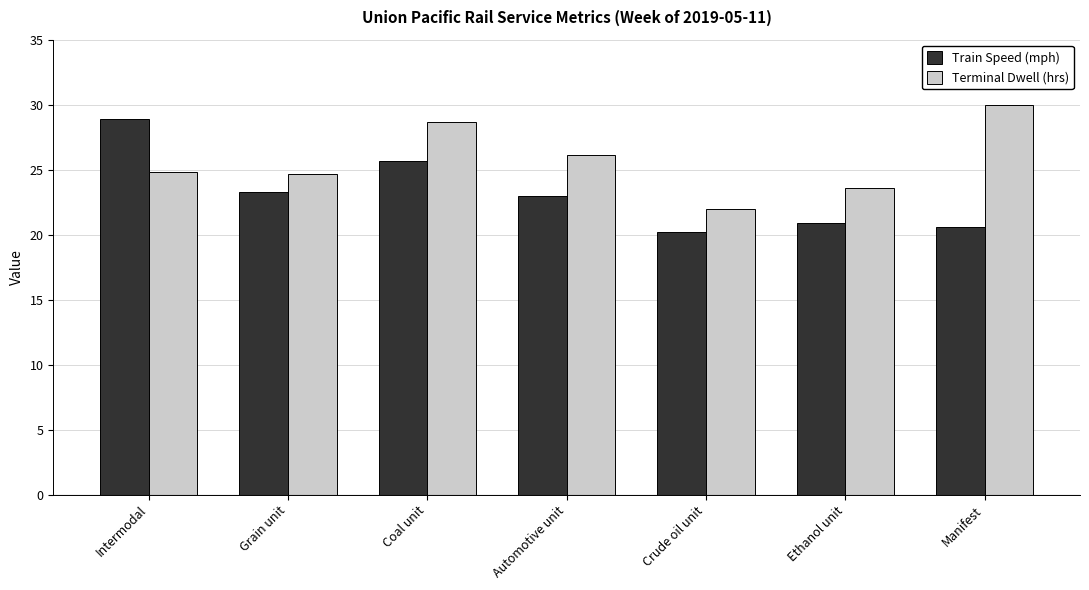

Which series has the largest range (max minus min)?

Train Speed (mph)